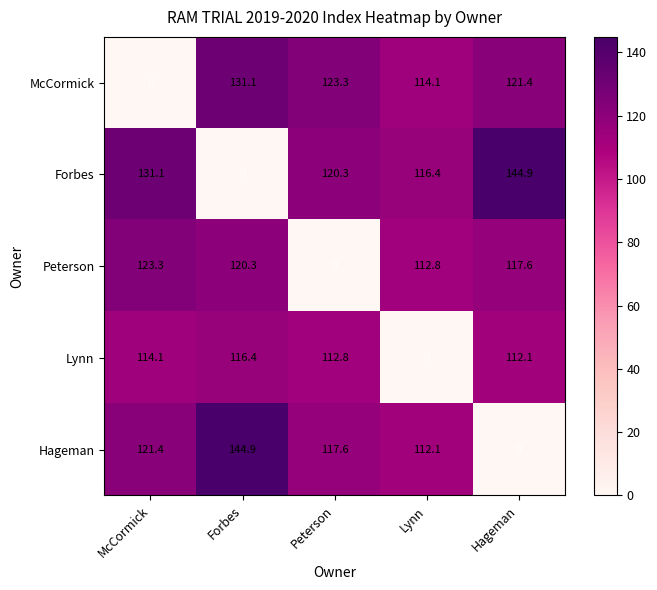

What is the sum of the Forbes values at Peterson and Forbes?

120.3